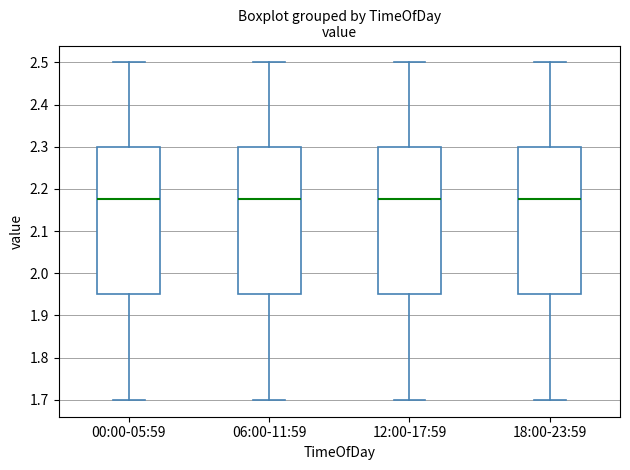

Where does the lower whisker of the box for 06:00-11:59 end on the y-axis? The values are not printed on the chart, so give them approximately, as read against the axis.

1.70